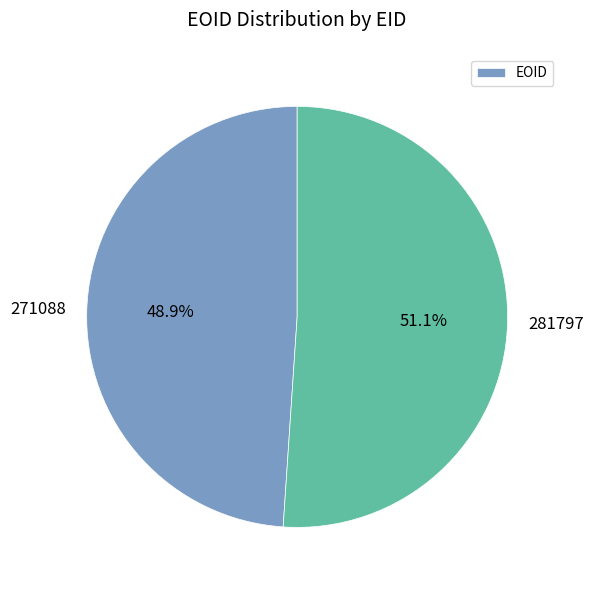

To the nearest percent, what is the difference between the 271088 and 281797 slice percentages?

2%